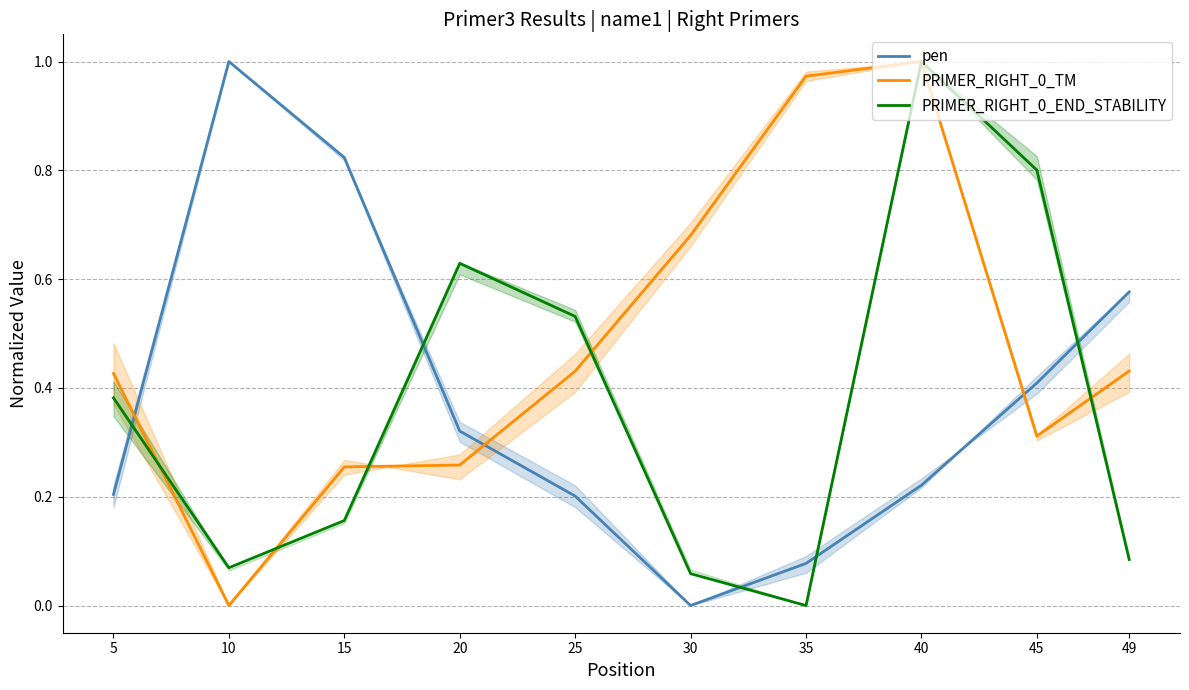

What is the total value across all series at 45?

1.5